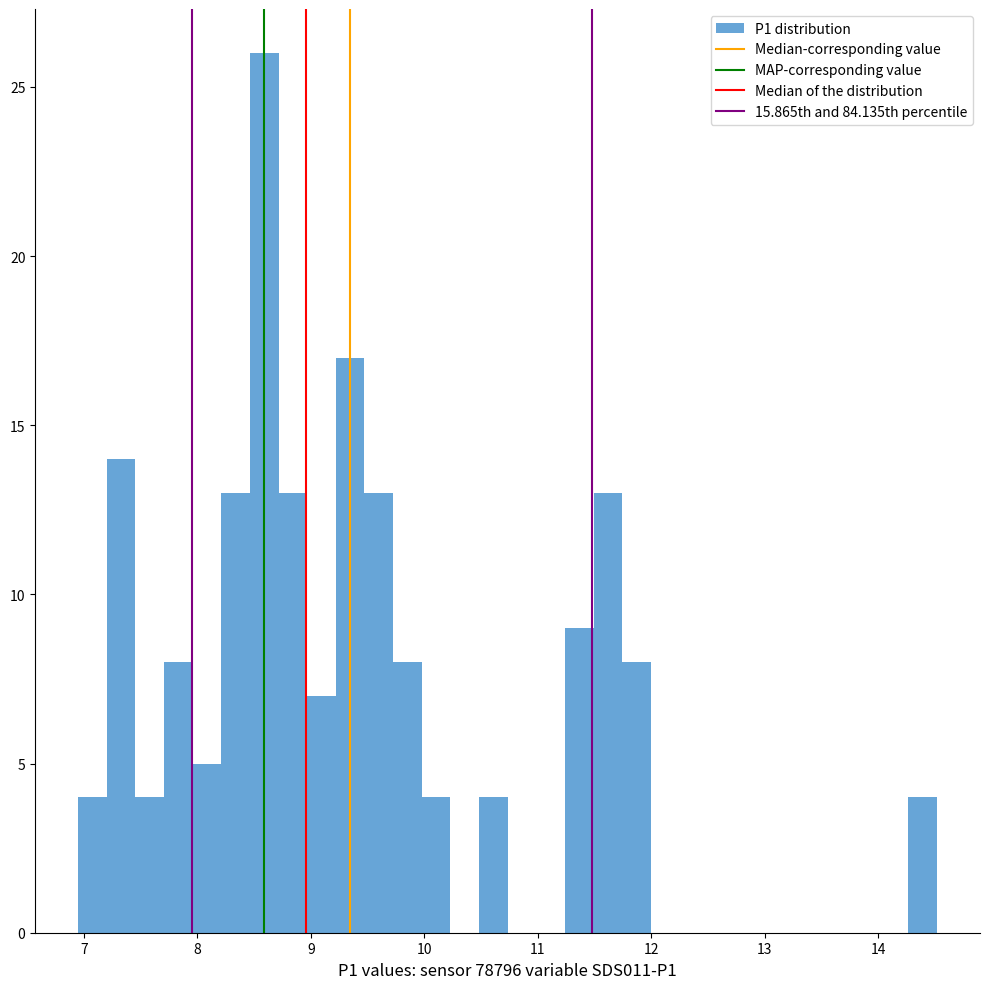

Read against the x-axis, roughly where is the centre of the tallest bar?

8.6